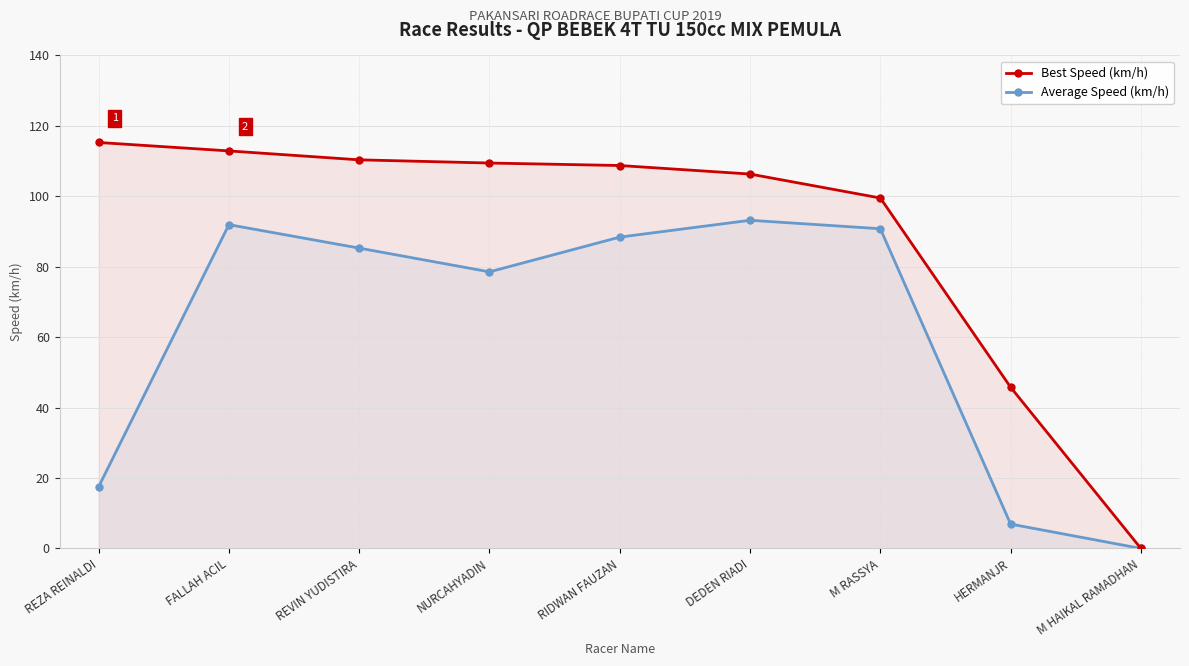

What is the difference between the highest and lowest values at REVIN YUDISTIRA?

25.1